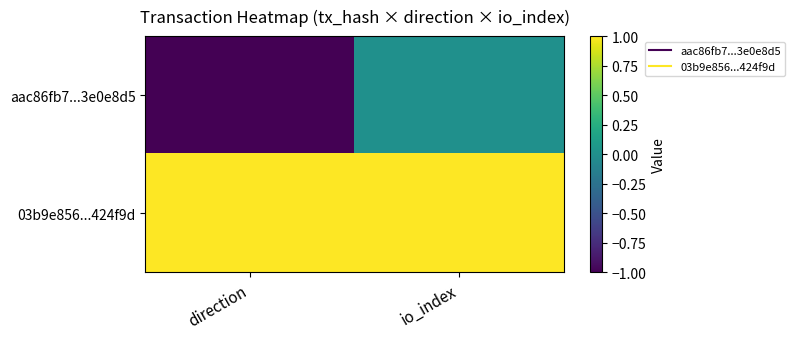

What is the total value across all series at io_index?

1